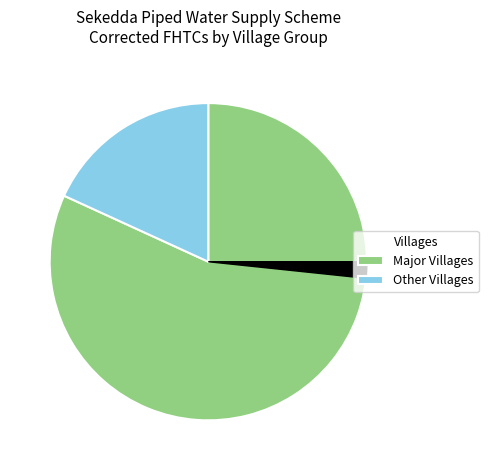

Does any single category account for the majority?

Yes